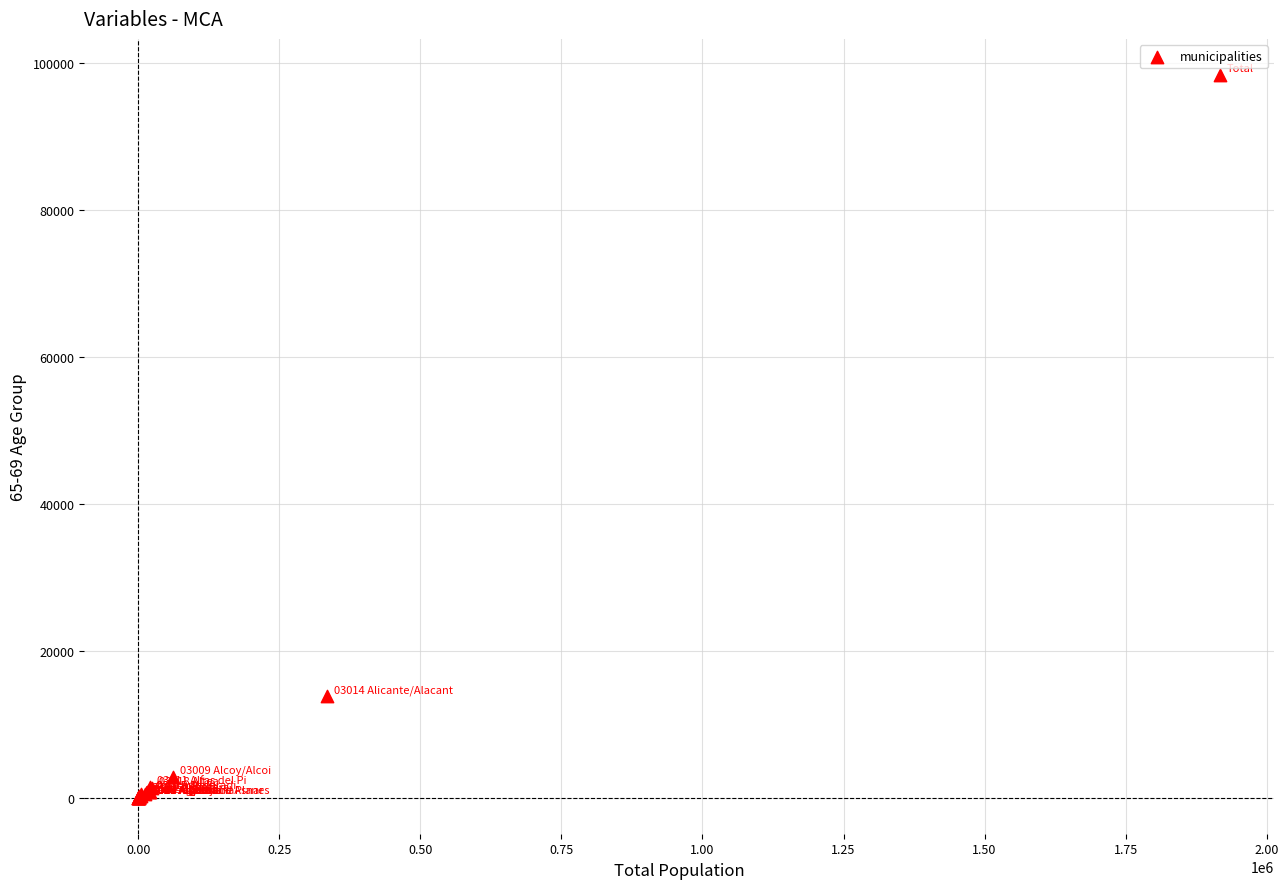

What Y value in the scatter plot is closest to 49199?

13784